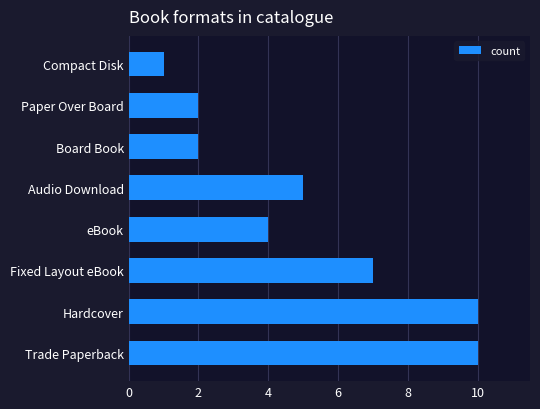

Reading bottom to top, list all the values displayed in this chart.

10	10	7	4	5	2	2	1